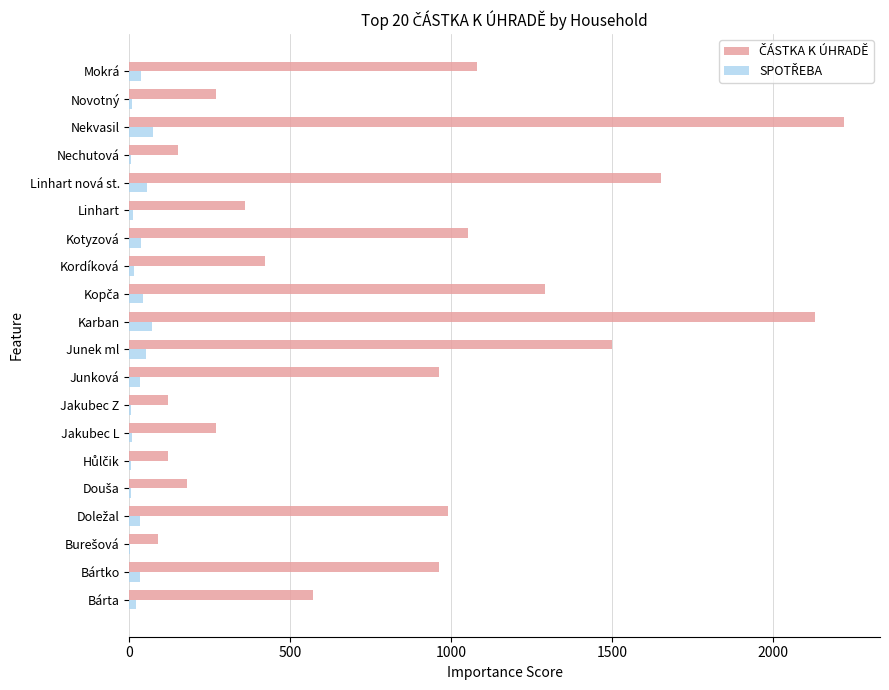

What is the greatest value displayed?

2220